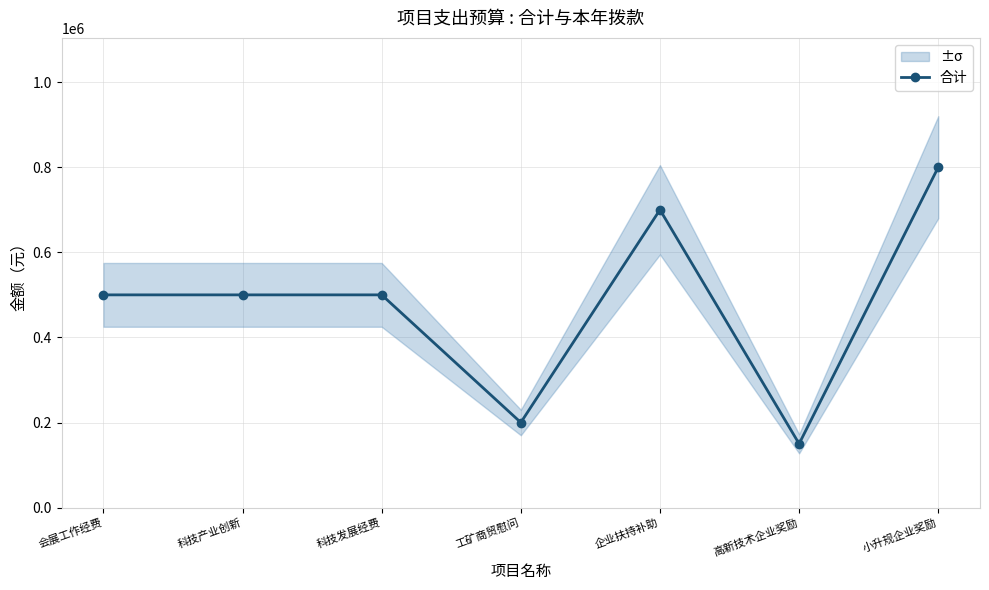

How many lines are shown in the chart?

1